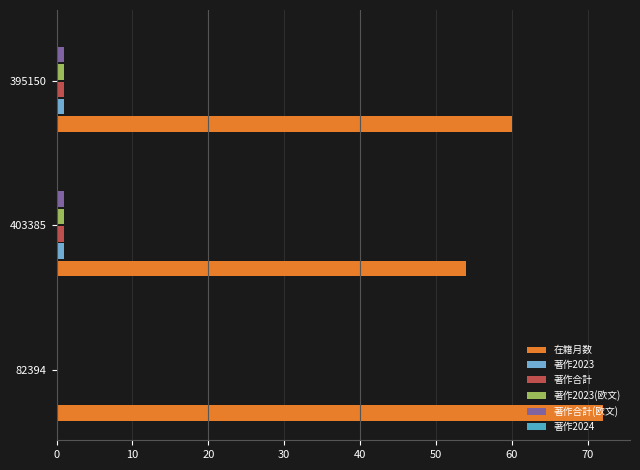

How many categories are shown in the chart?

3